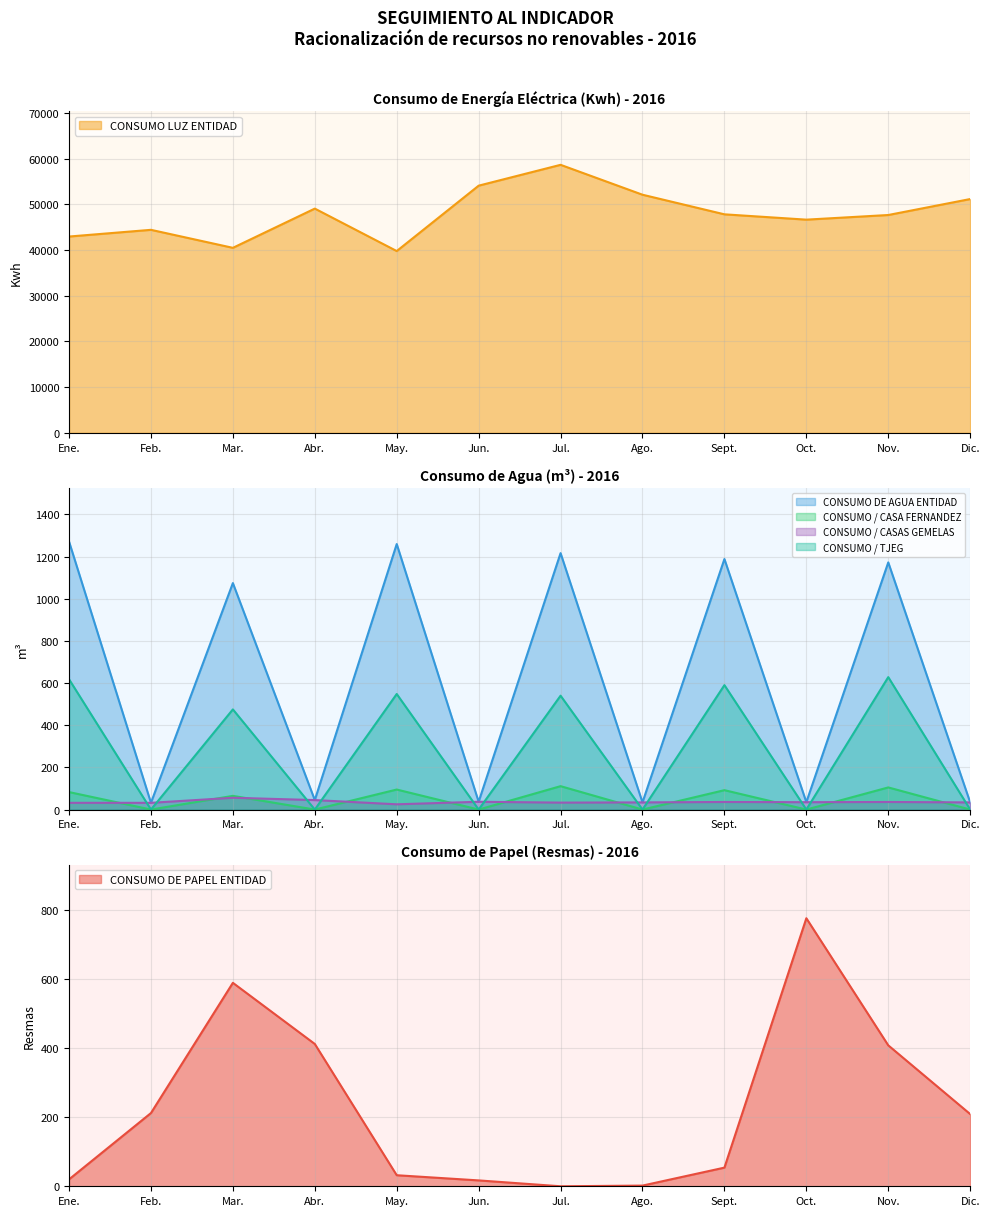

How many lines are shown in the chart?

6